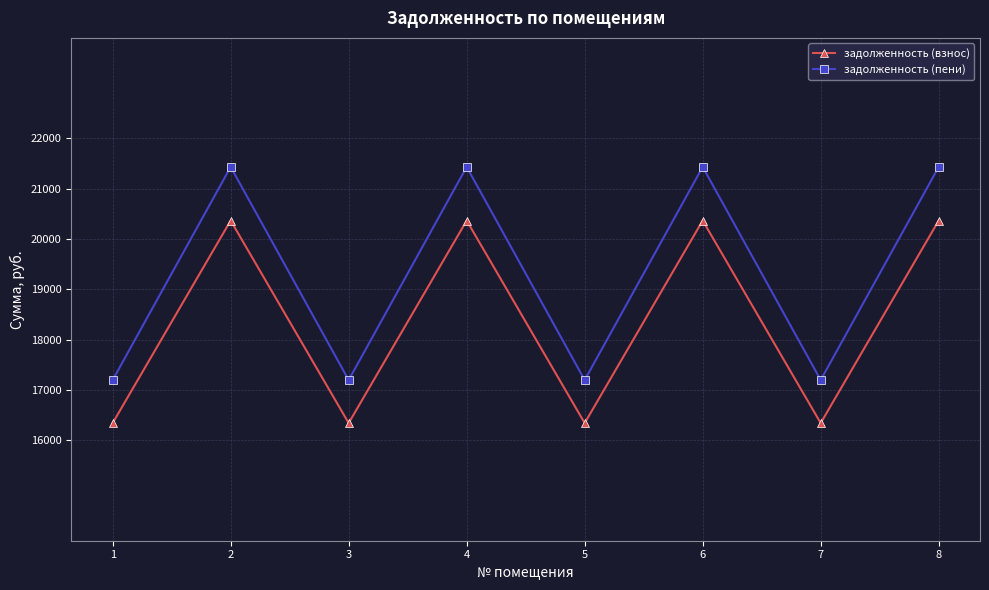

The value of задолженность (пени) at 1 is 17195.0. True or false?

True